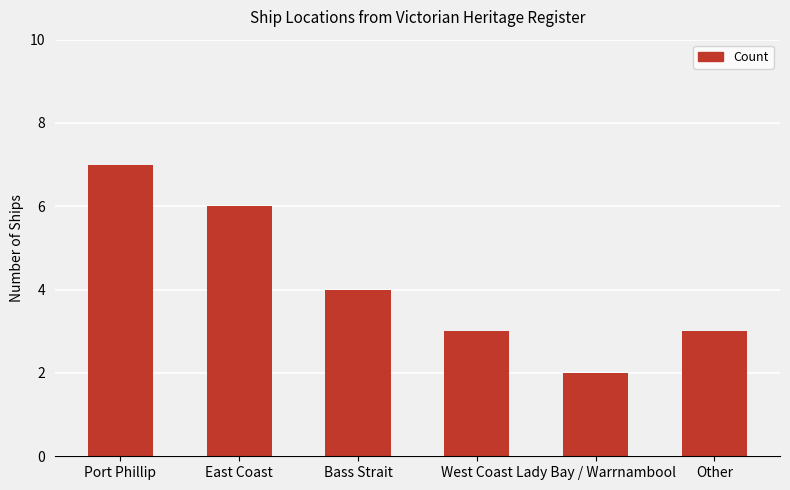

Which label corresponds to the smallest value in the chart?

Lady Bay / Warrnambool